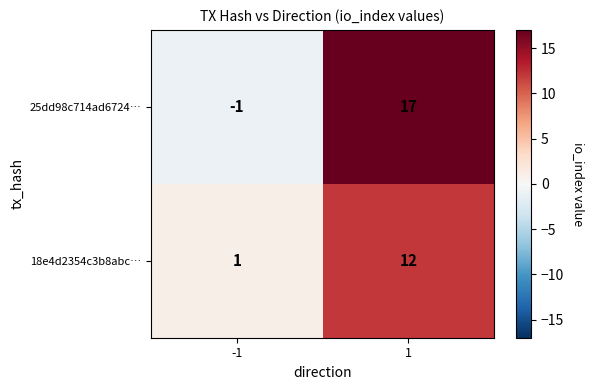

The 18e4d2354c3b8abc… series shows 21 at 1. True or false?

False